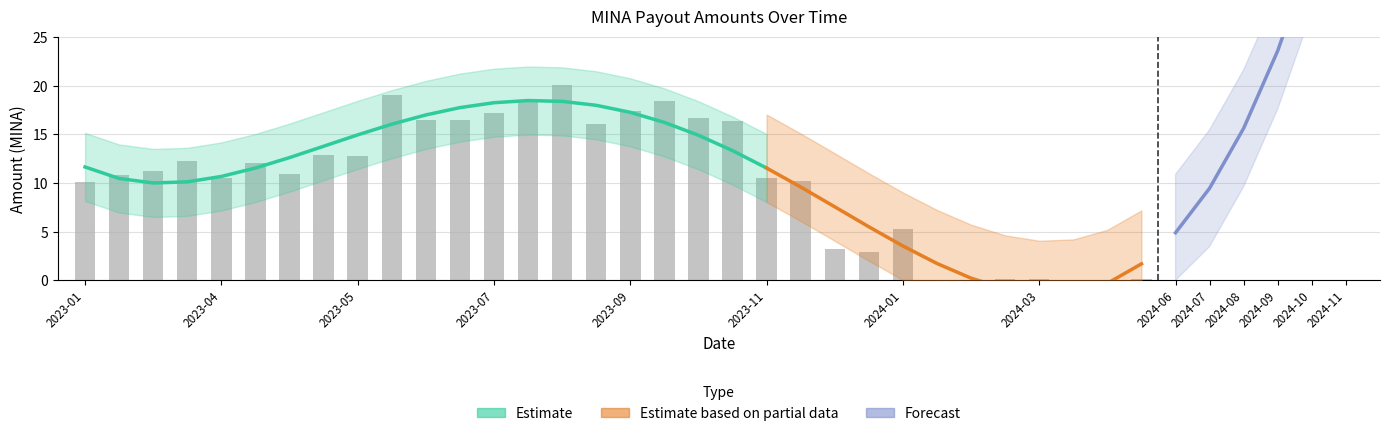

The chart shows a value of 0.1 at 2024-05-08. True or false?

True